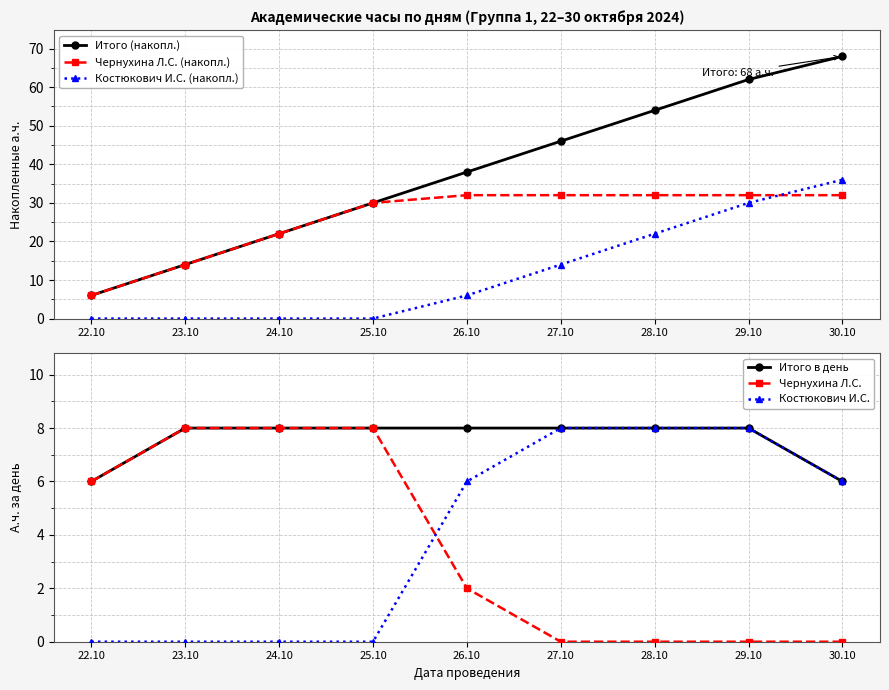

Rank the series by their maximum value, from highest to lowest.

Итого (накопл.), Костюкович И.С. (накопл.), Чернухина Л.С. (накопл.), Итого в день, Чернухина Л.С., Костюкович И.С.